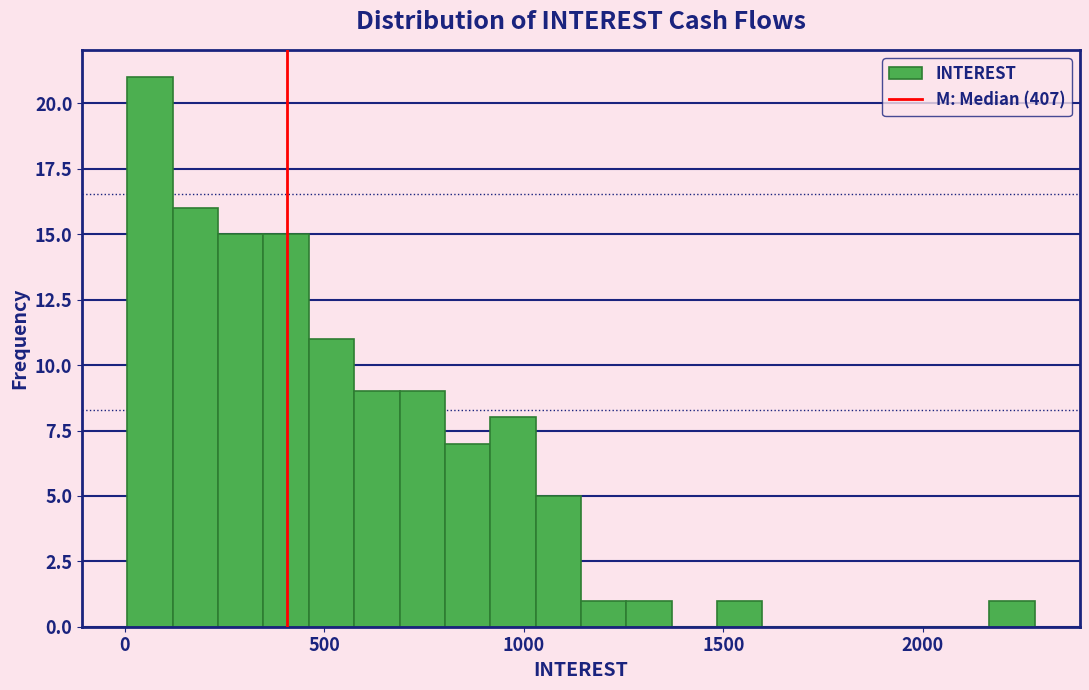

Around what value on the x-axis is the tallest bar? Give the approximate position of its centre, as read against the axis.

50